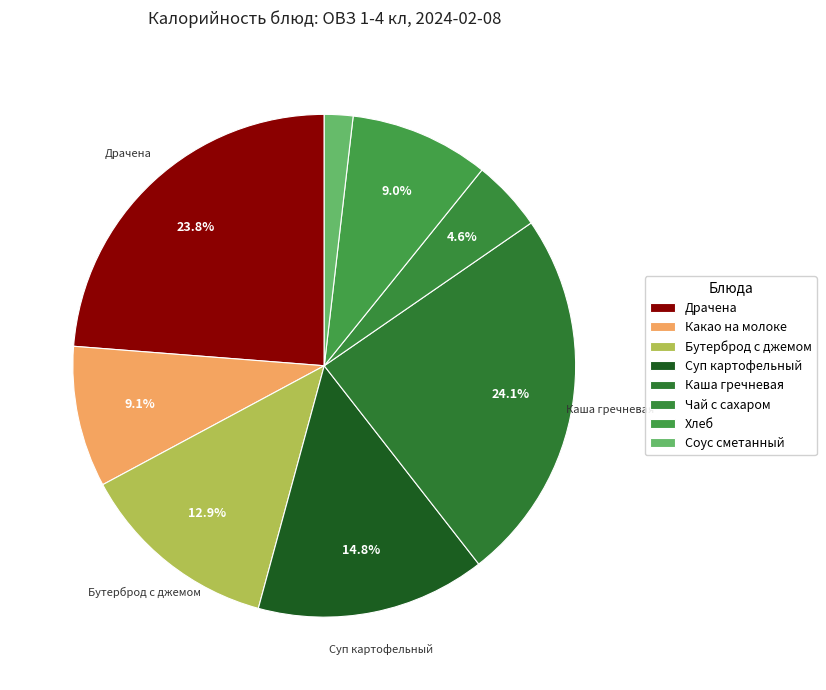

True or false: Каша гречневая accounts for 30% of the total.

False